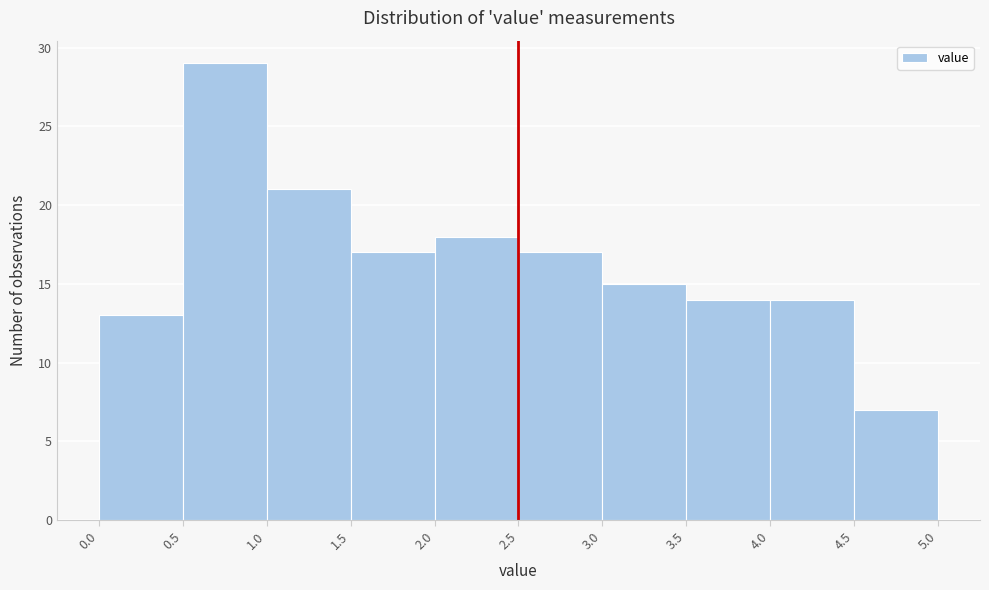

What is the height of the bar covering 3.5 to 4.0 on the x-axis? The values are not printed on the chart, so give them approximately, as read against the axis.

14